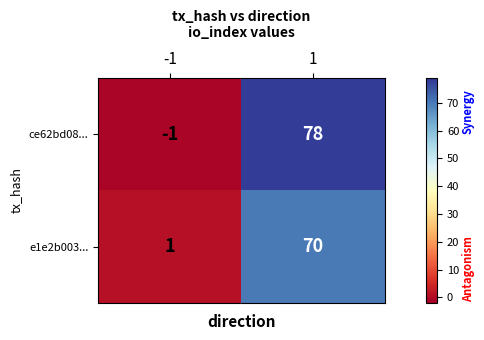

What is the sum of the ce62bd08... values at 1 and -1?

77